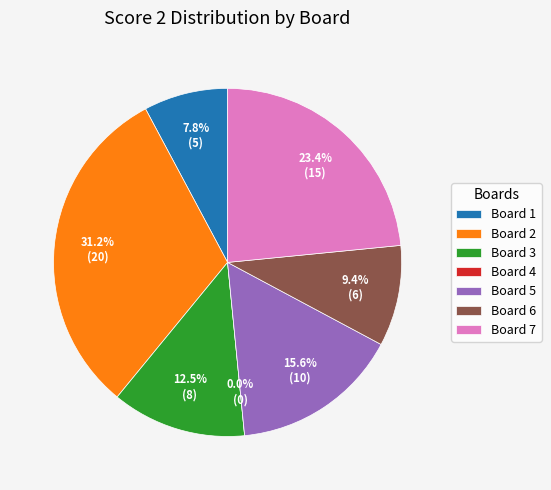

Count the number of slices in the pie.

7